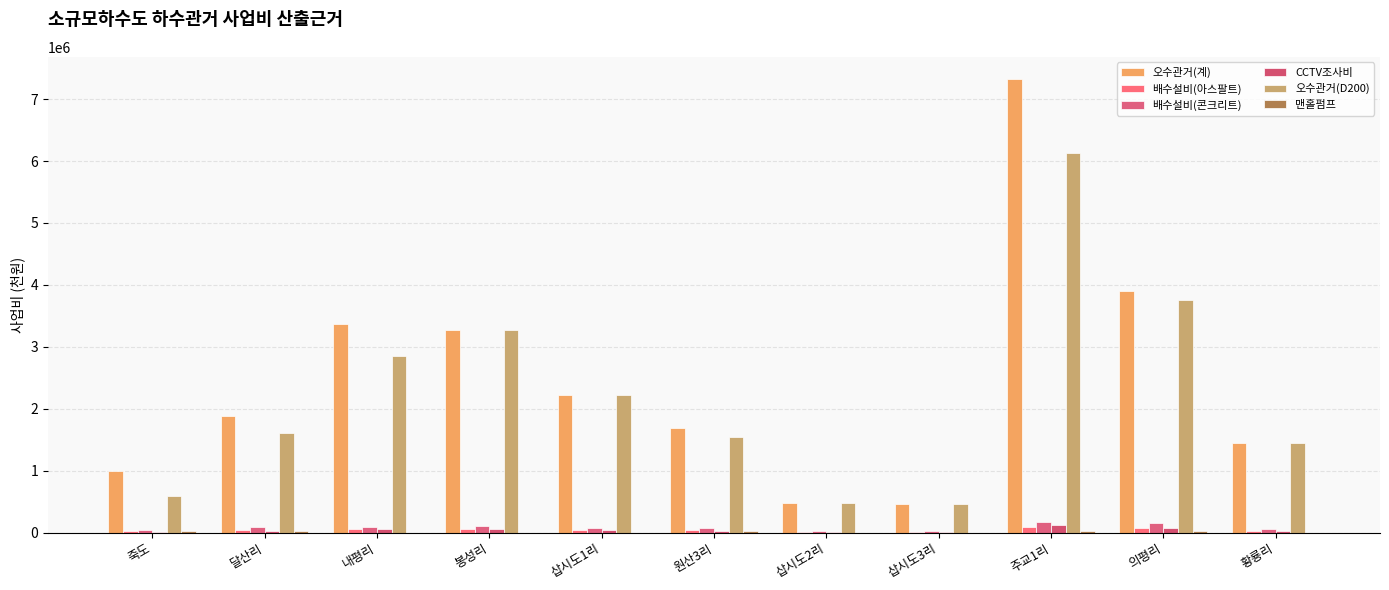

Is the value of 배수설비(콘크리트) at 주교1리 greater than the value of 맨홀펌프 at 원산3리?

Yes